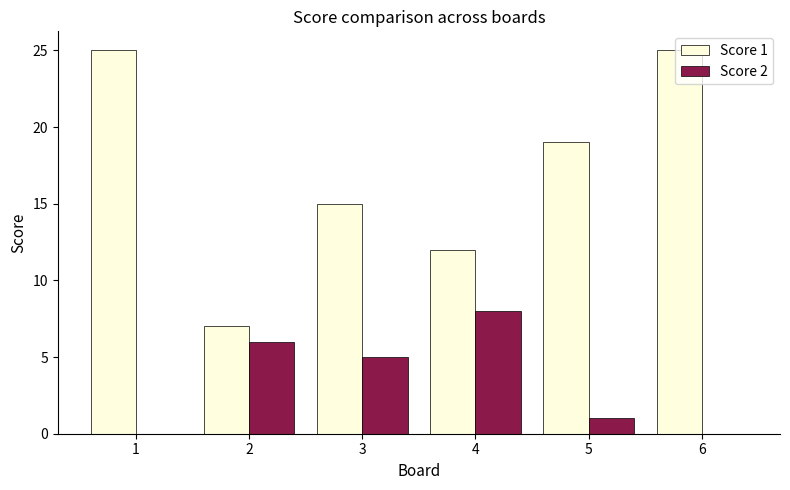

Which series changed the most between 5 and 6?

Score 1